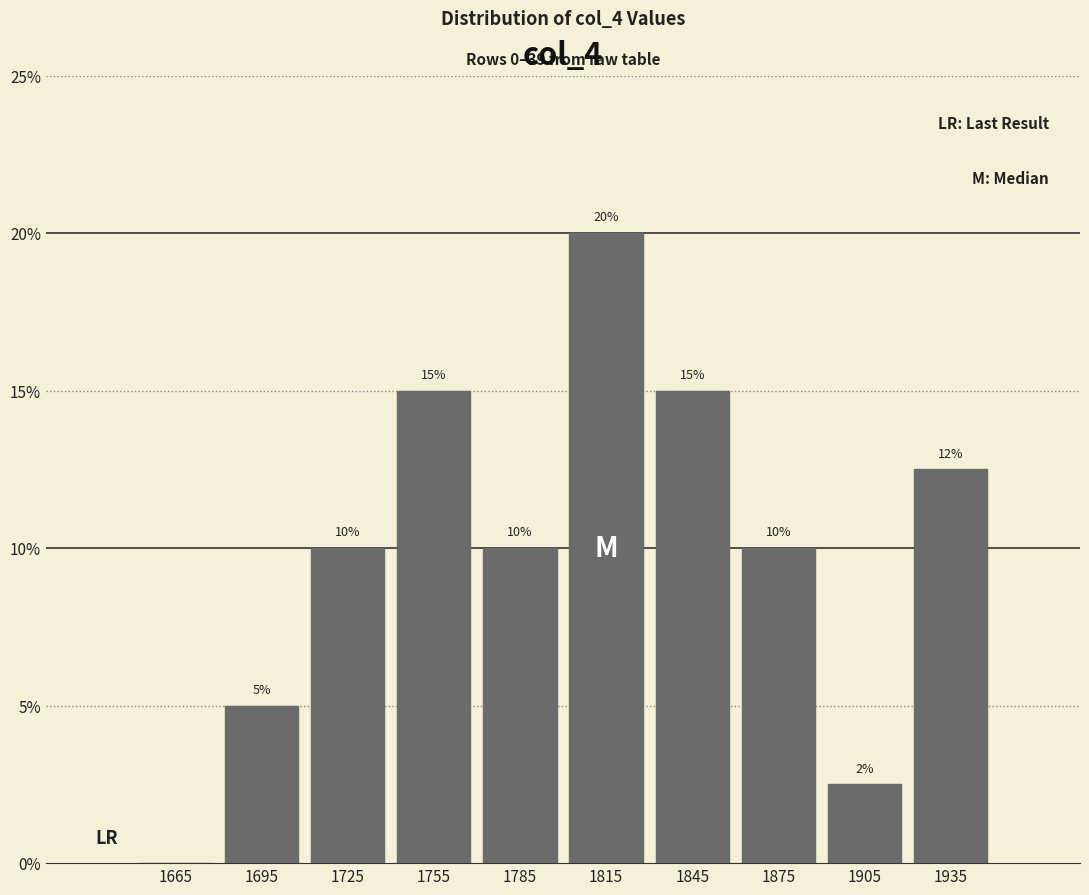

Over which range of the x-axis is the bar tallest?

1800 to 1830